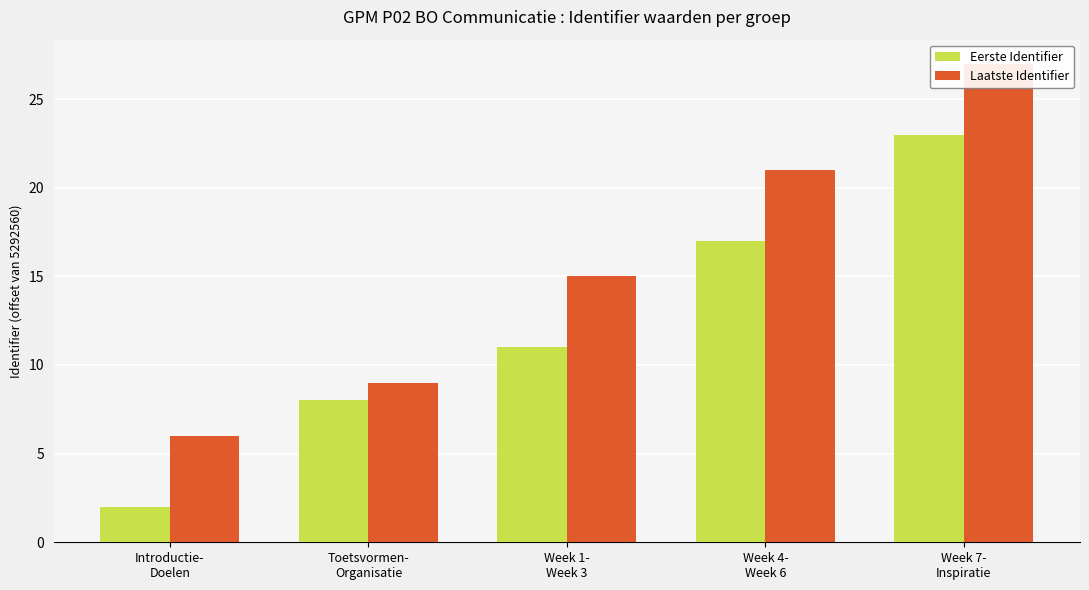

What is the average value of the Eerste Identifier series?

12